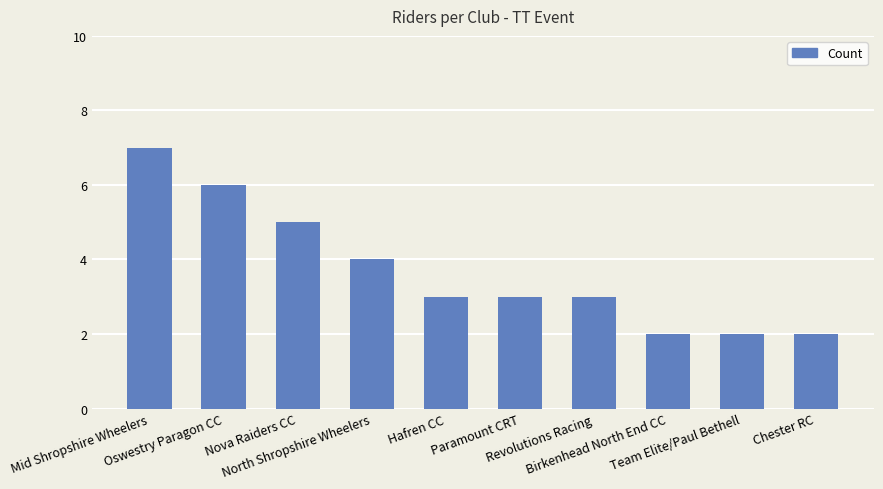

Reading right to left, what are all the values shown in this chart?

2	2	2	3	3	3	4	5	6	7